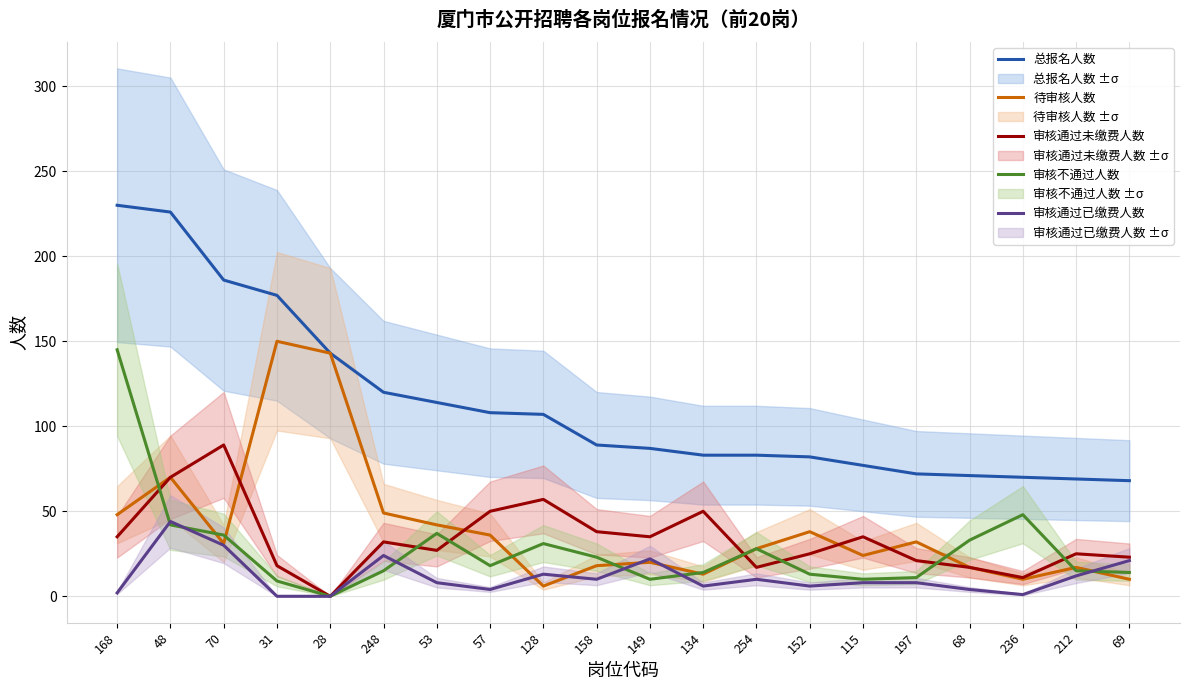

Which series has the widest spread of values?

总报名人数